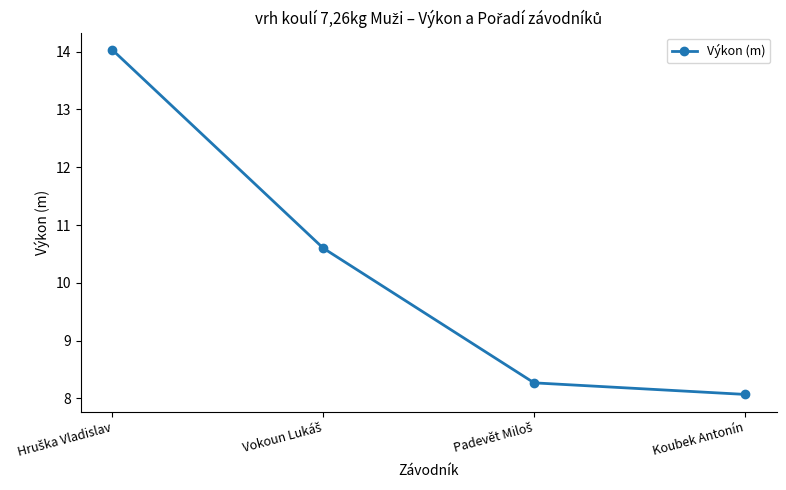

How many distinct data groups are displayed?

1